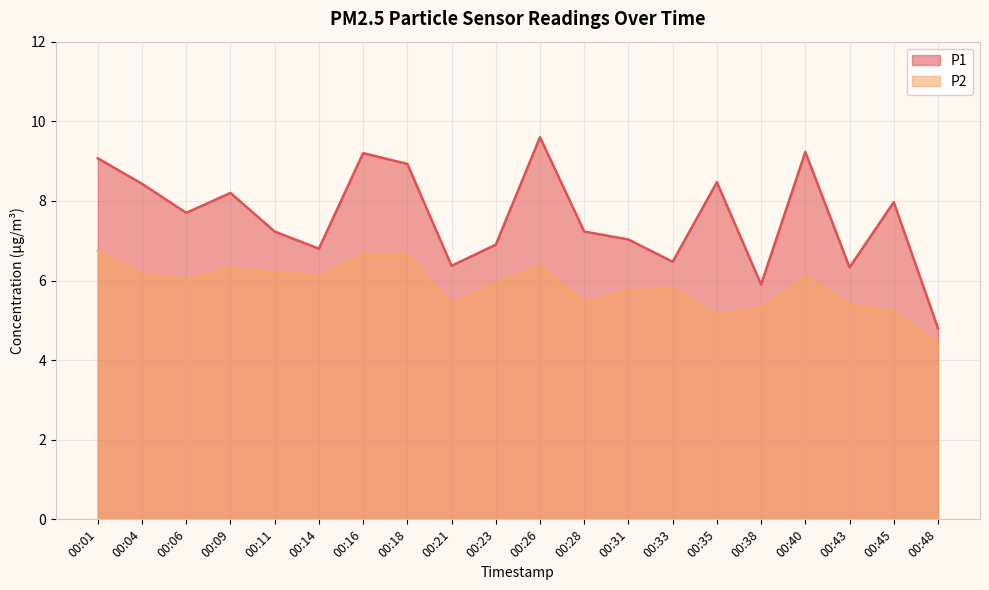

What is the total value across all series at 00:40?

15.3